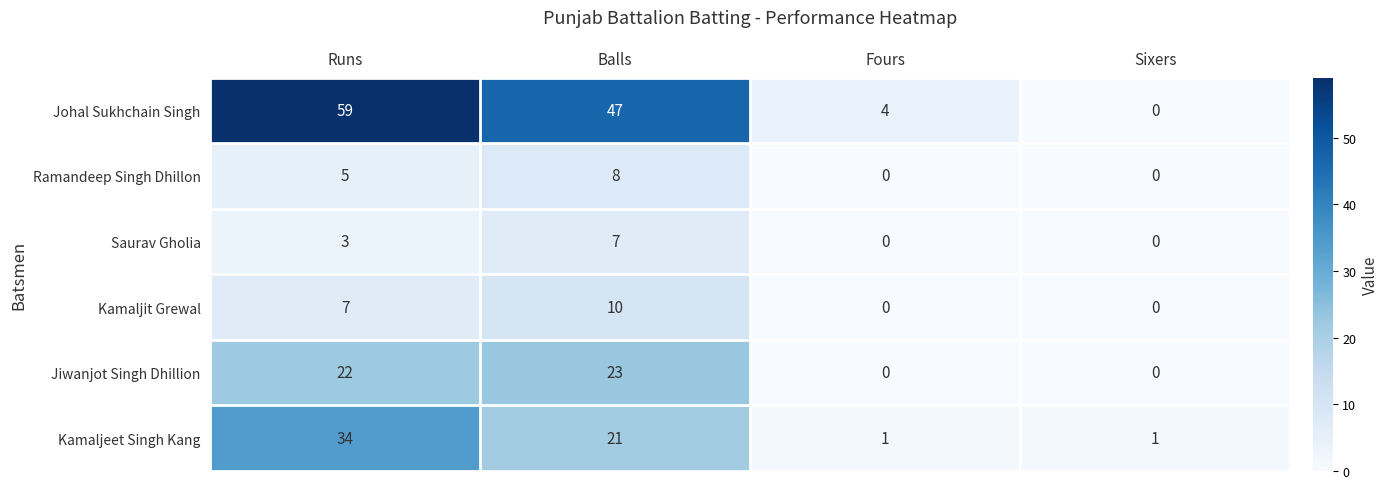

Which category has the highest value across all series?

Runs